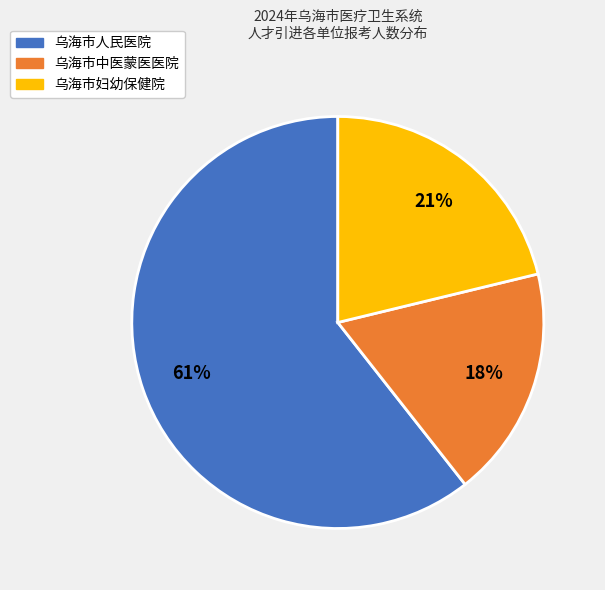

How many slices are in this pie chart?

3